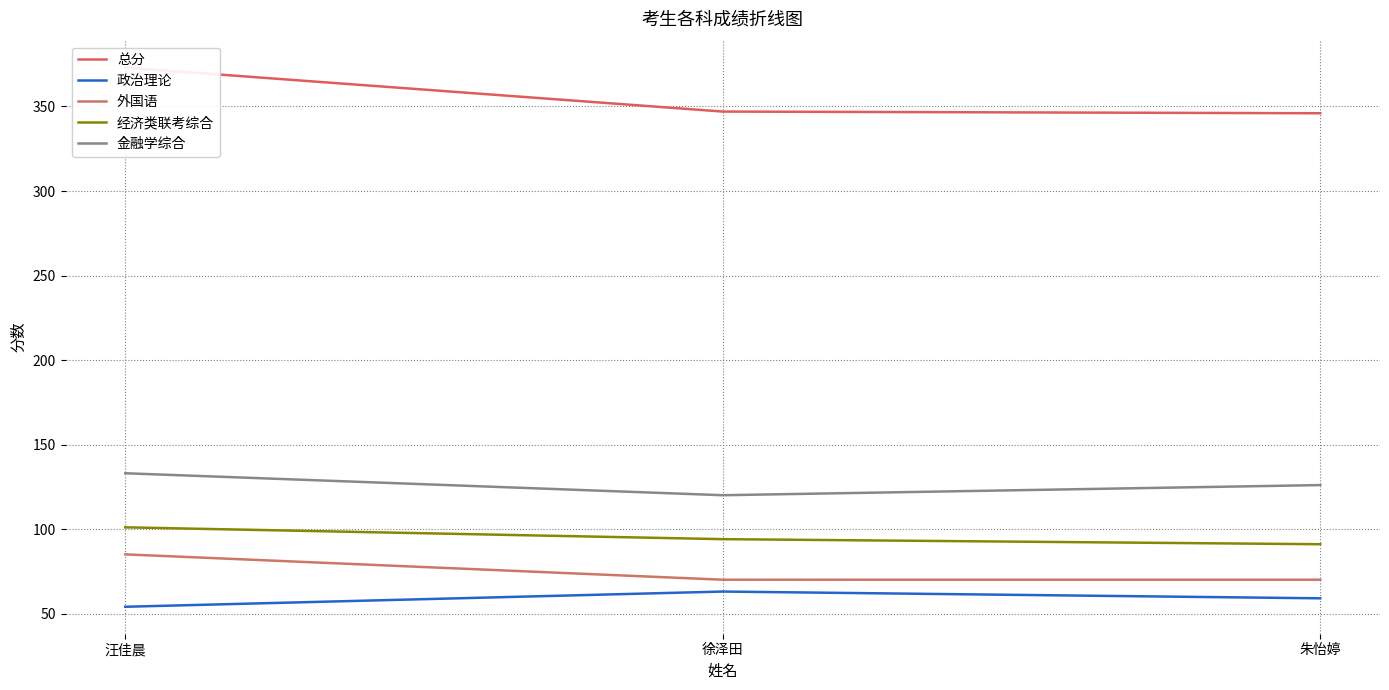

What is the label of the 1st point from the left?

汪佳晨